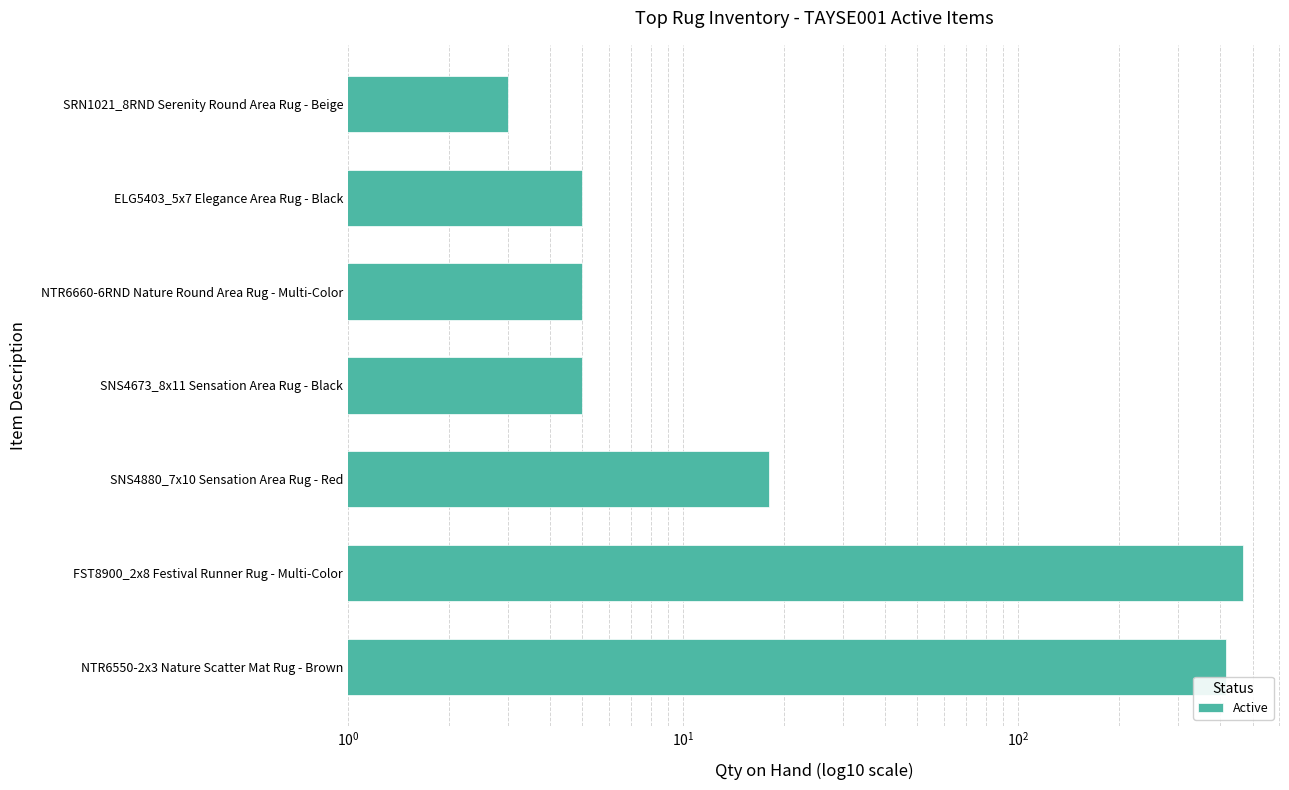

Does the chart contain any negative values?

No